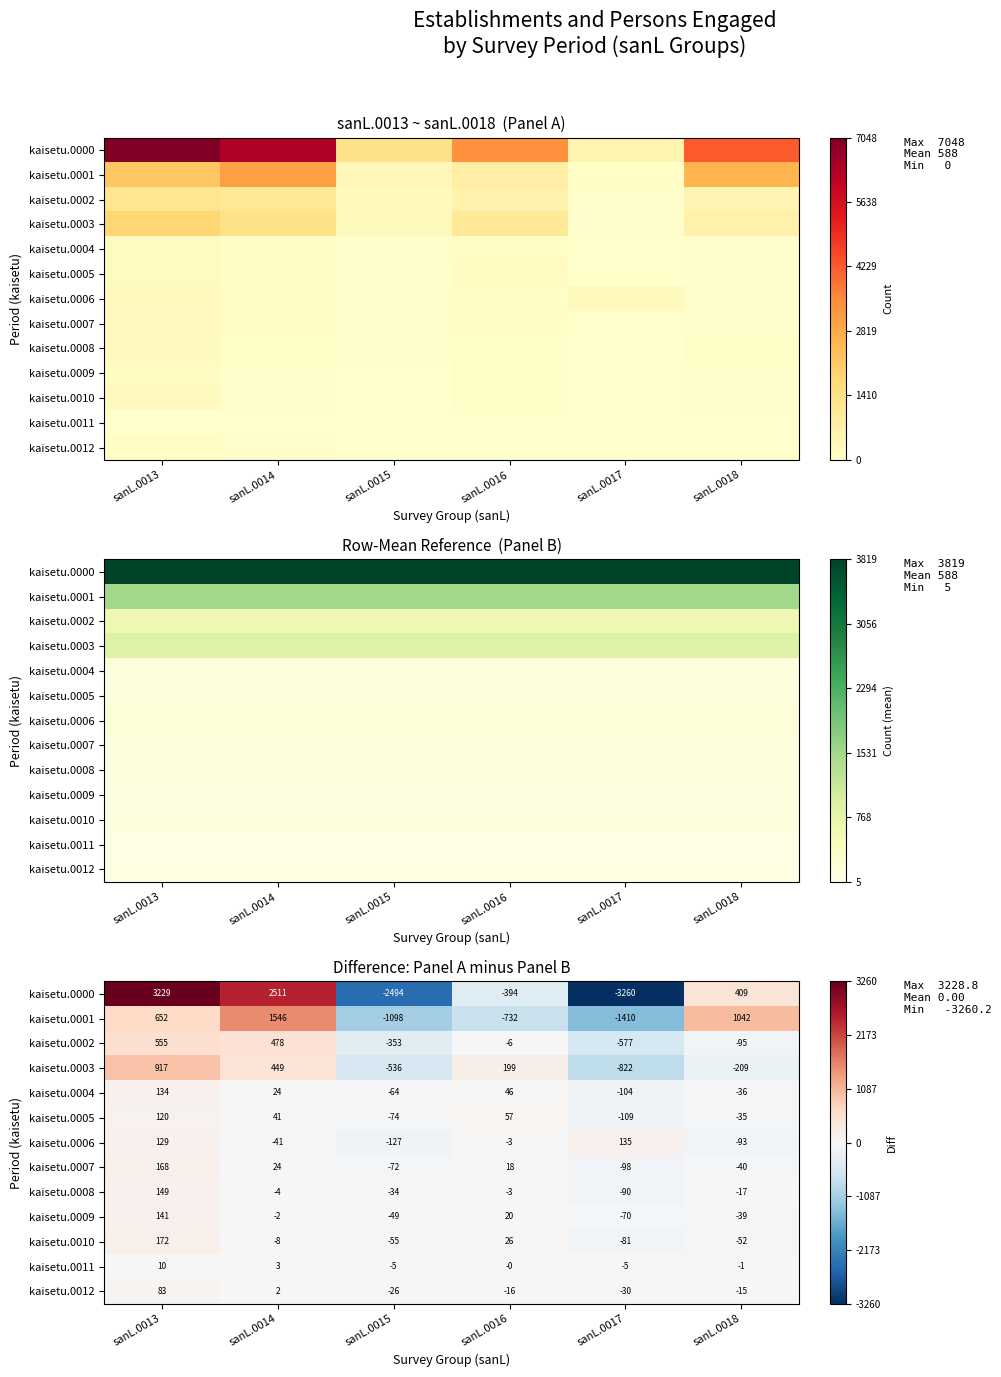

Which series has the widest spread of values?

kaisetu.0000